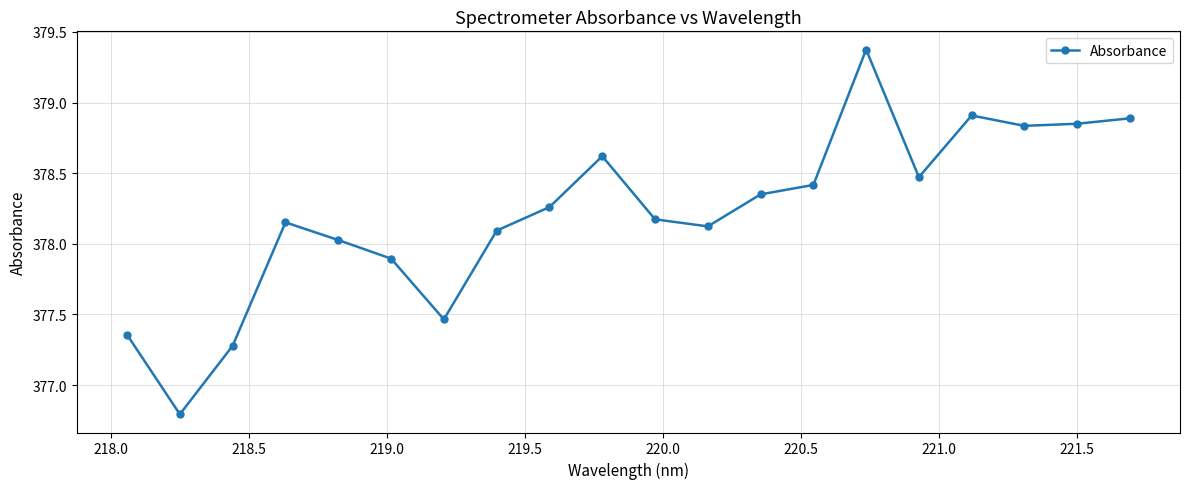

How many points are higher than both their immediate neighbors (excluding endpoints)?

4